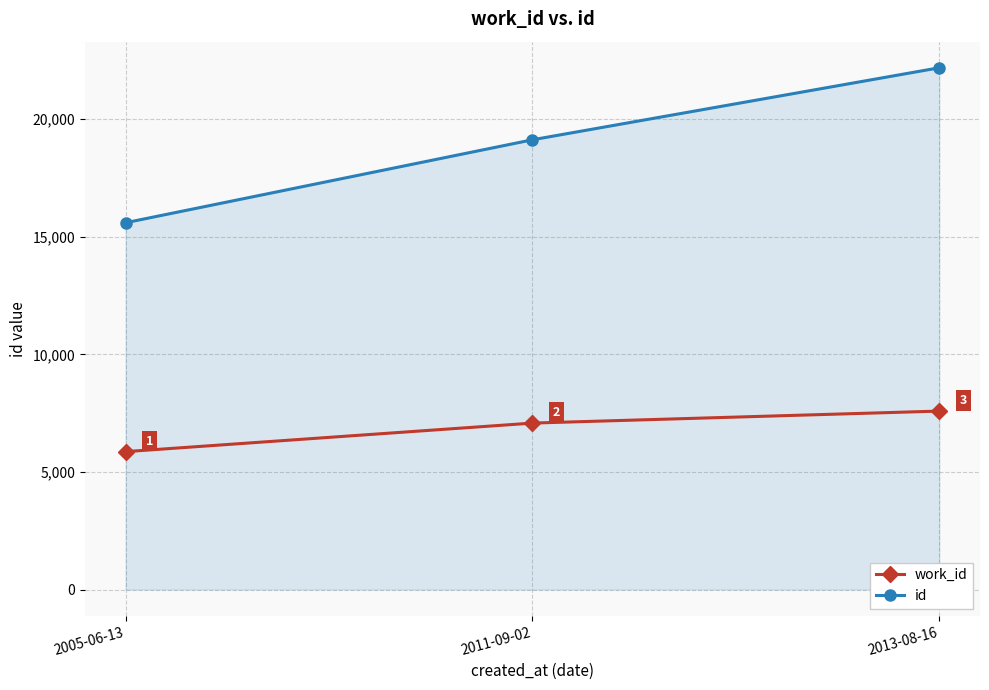

What is the smallest value displayed?

5866